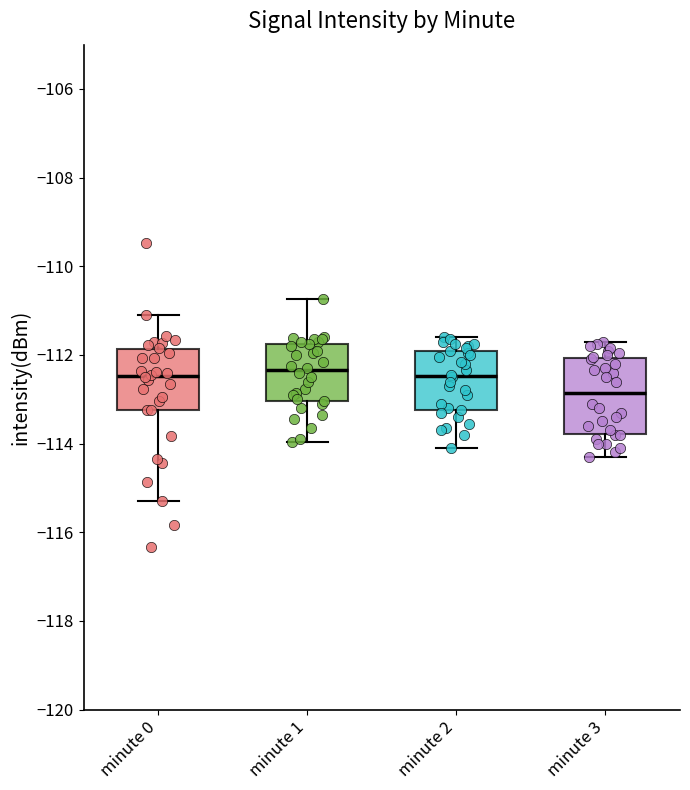

Where does the lower whisker of the box for minute 1 end on the y-axis? The values are not printed on the chart, so give them approximately, as read against the axis.

-114.0